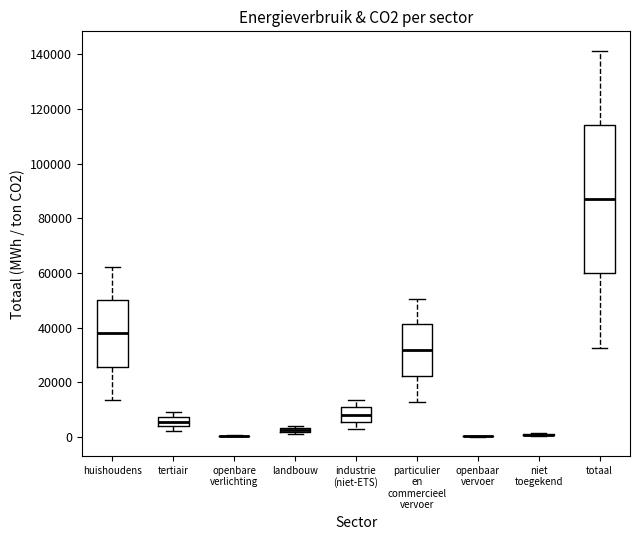

Where is the upper edge of the box for landbouw on the y-axis? The values are not printed on the chart, so give them approximately, as read against the axis.

4000